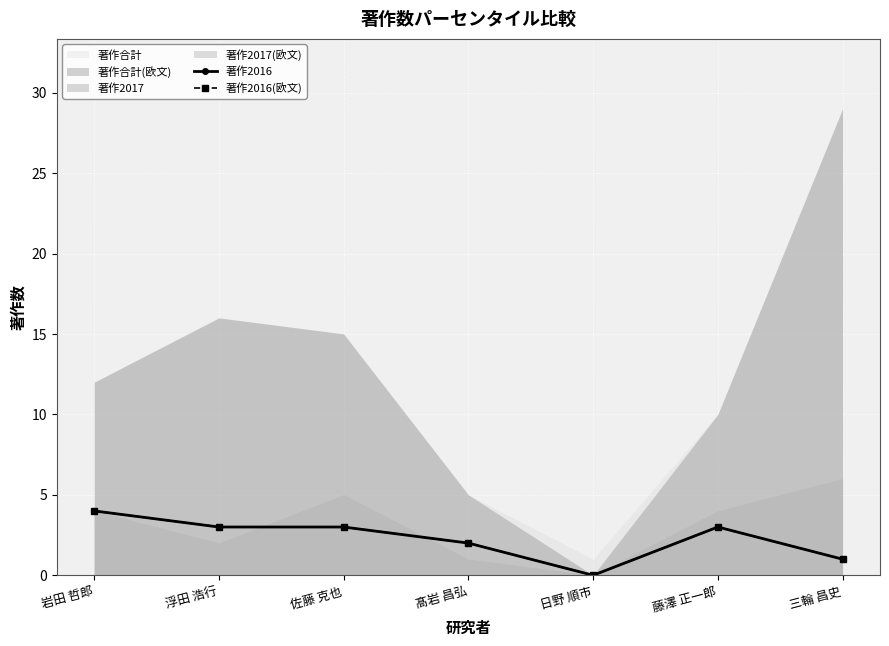

Is it true that 著作2016 equals 2 at 髙岩 昌弘?

True